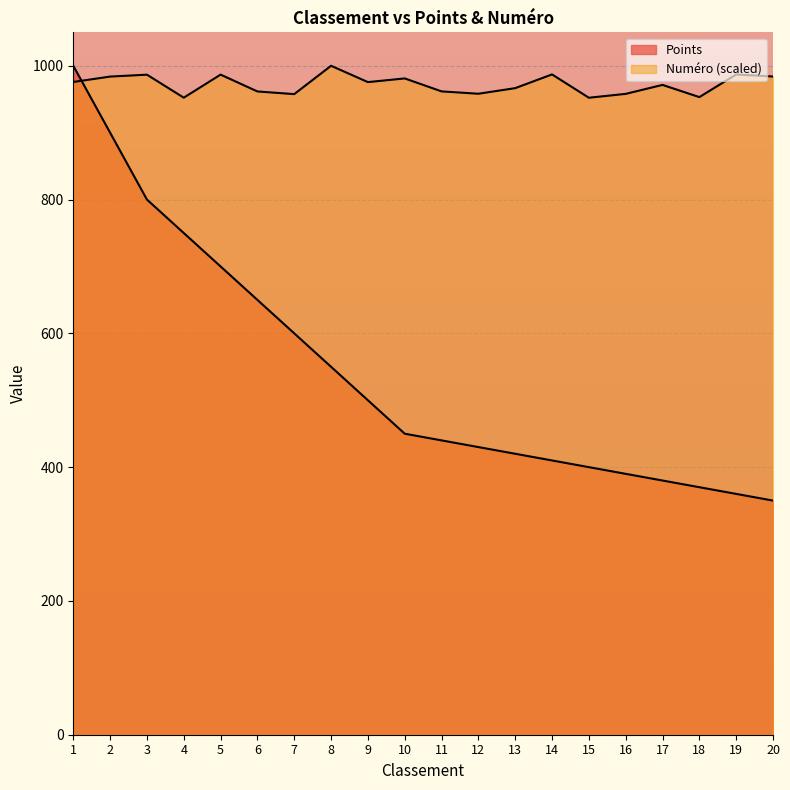

Which has a higher value, 14 or 7?

7